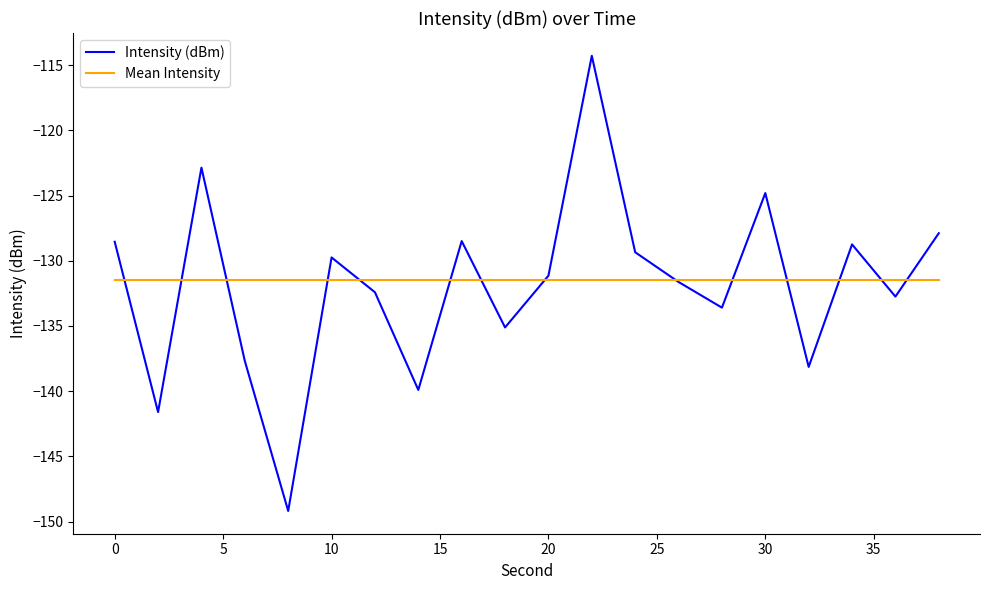

How many times do Mean Intensity and Intensity (dBm) cross each other?

14